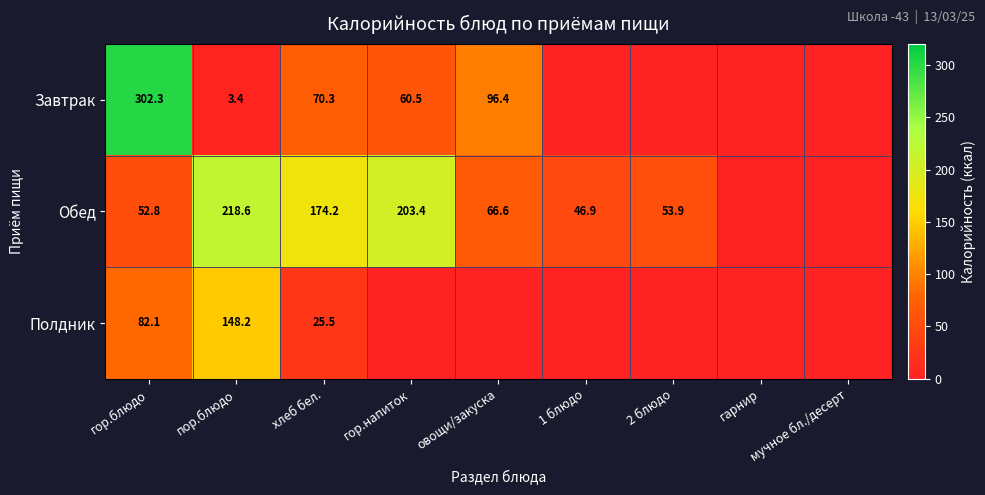

Which series changed the most between гор.блюдо and хлеб бел.?

Завтрак